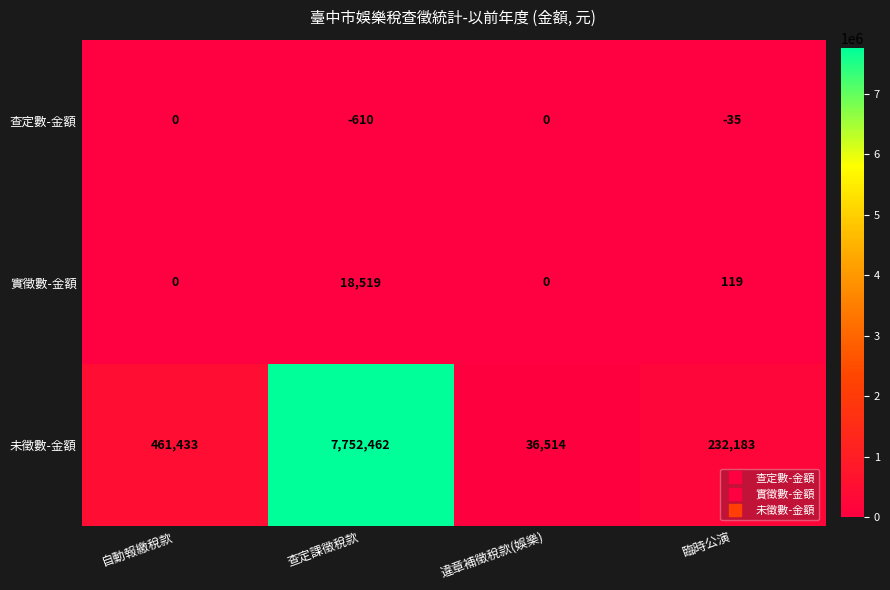

What is the average value of the 查定數-金額 series?

-161